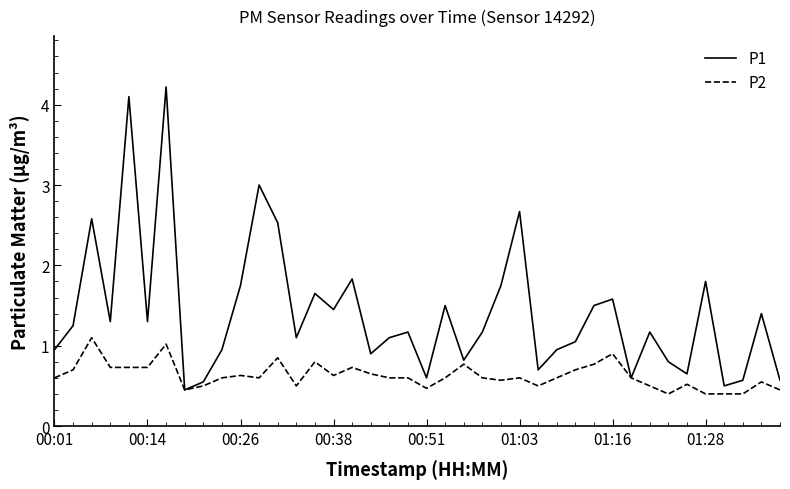

What is the lowest value of the P2 series?

0.4